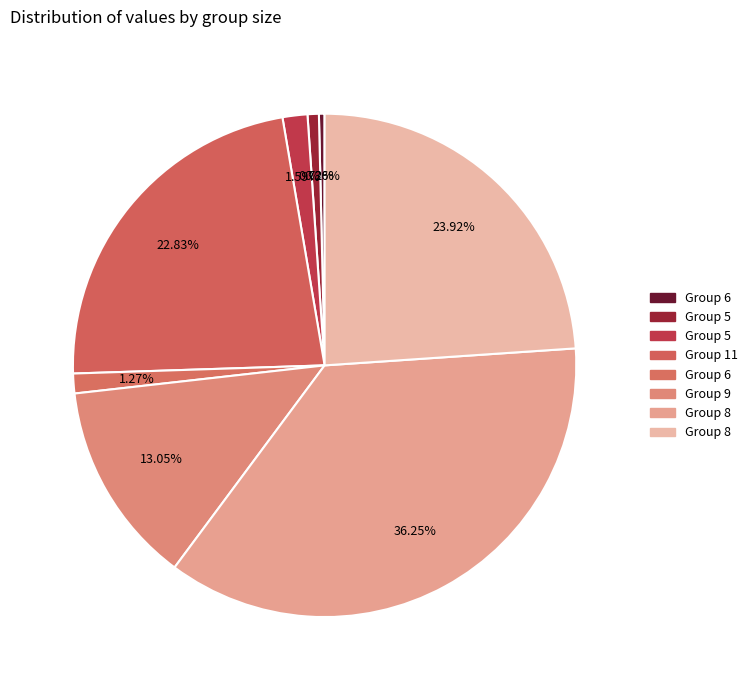

Count the number of slices in the pie.

8